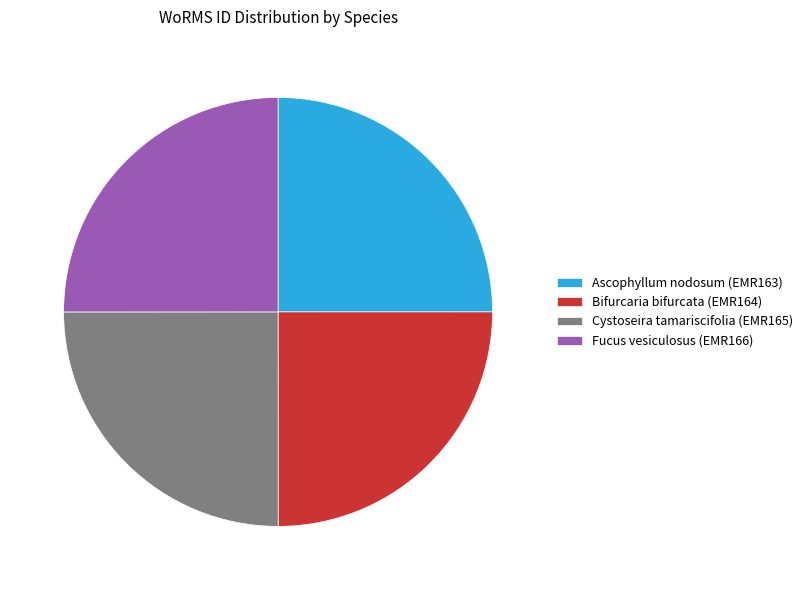

True or false: Fucus vesiculosus (EMR166) accounts for 34% of the total.

False